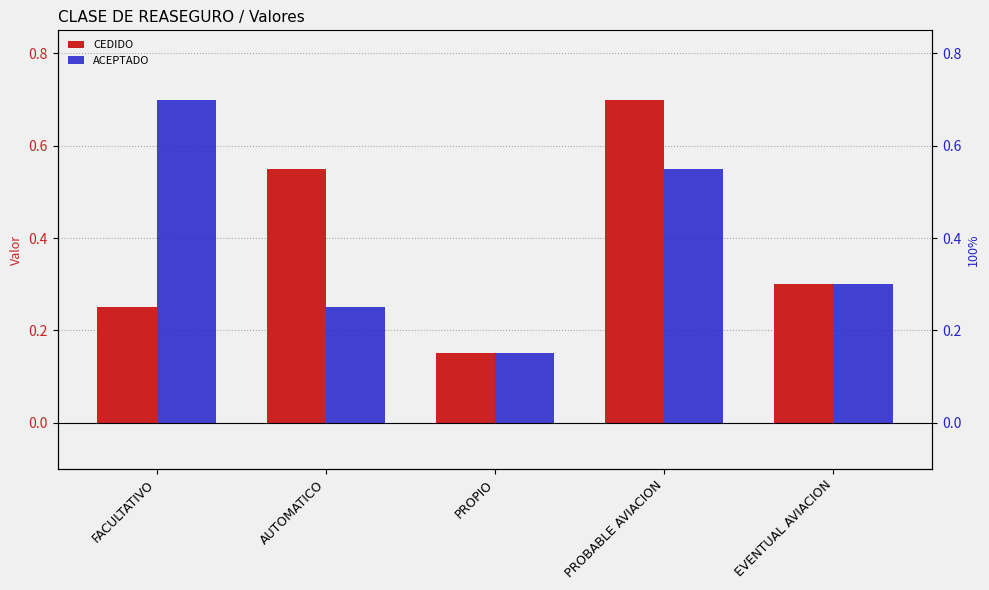

The ACEPTADO series shows 0.3 at EVENTUAL AVIACION. True or false?

True